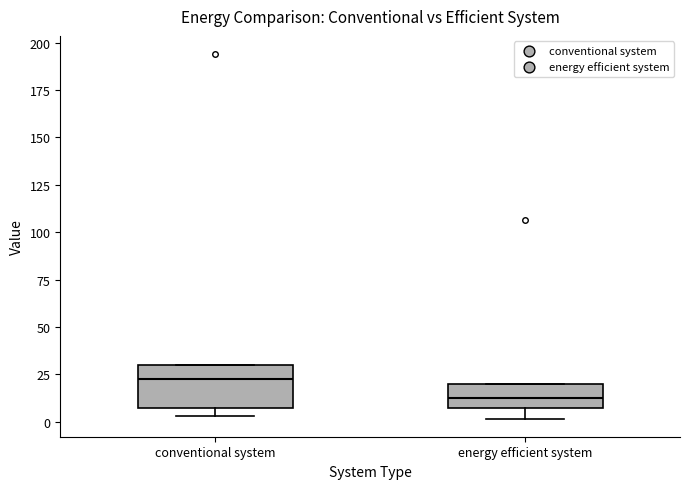

Which box's median line is the highest?

conventional system